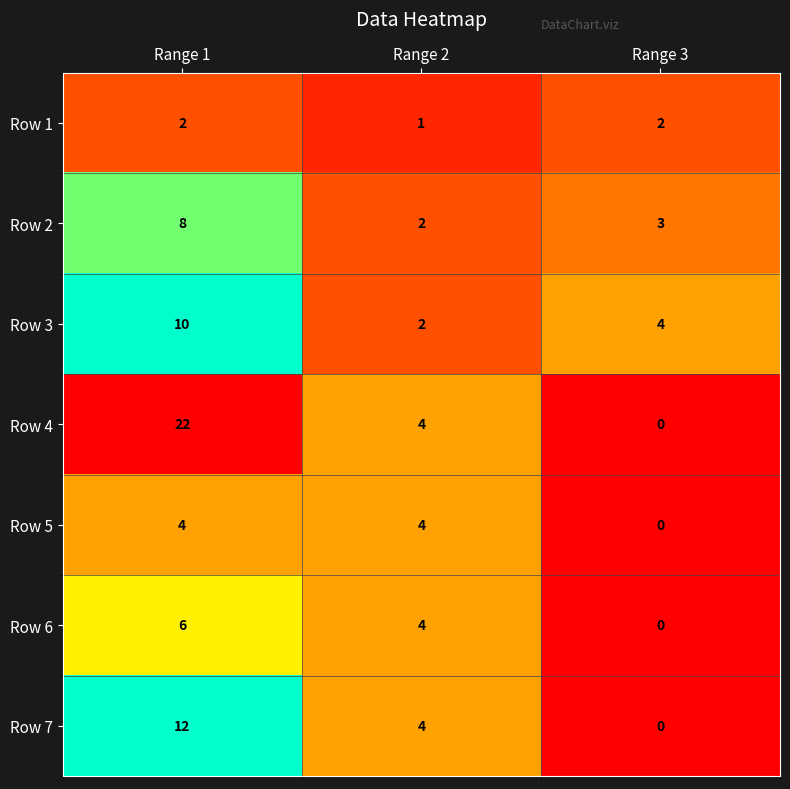

Reading right to left, transcribe all the data shown in this chart.

Row 1: 2	1	2
Row 2: 3	2	8
Row 3: 4	2	10
Row 4: 0	4	22
Row 5: 0	4	4
Row 6: 0	4	6
Row 7: 0	4	12